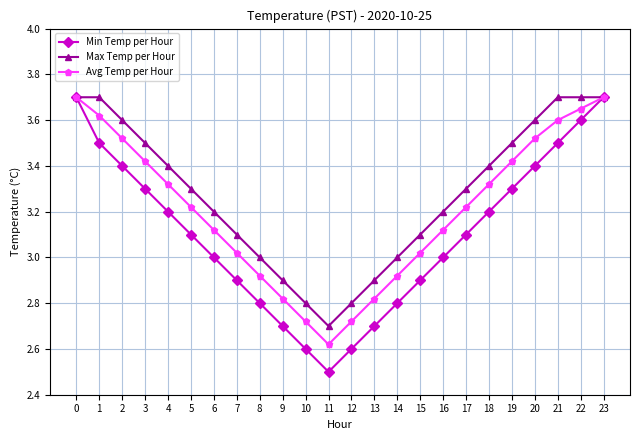

What are all the series names shown in the legend?

Min Temp per Hour, Max Temp per Hour, Avg Temp per Hour